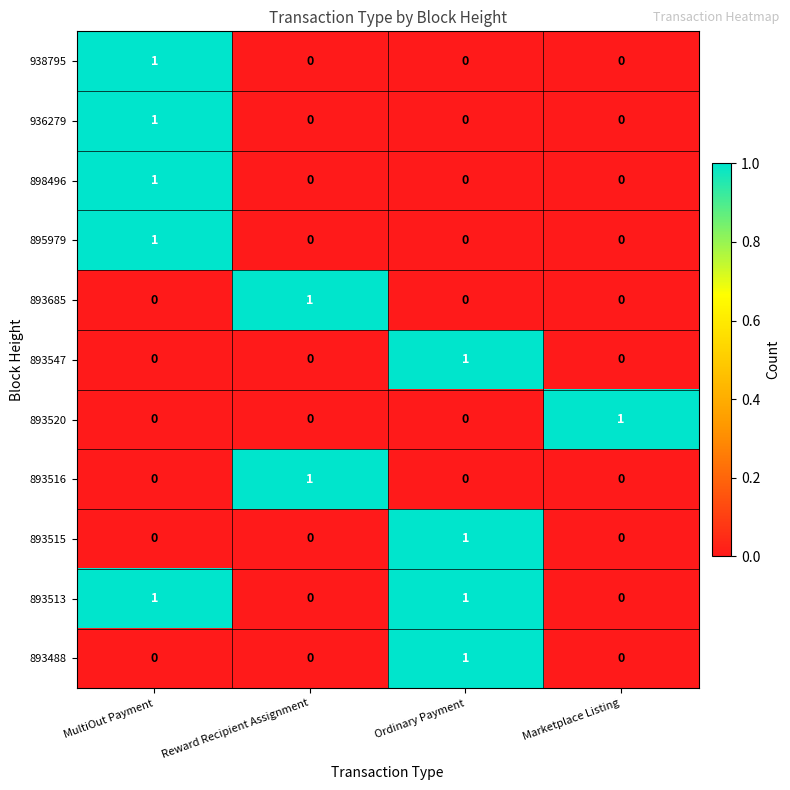

At which category is the sum across all series the highest?

MultiOut Payment